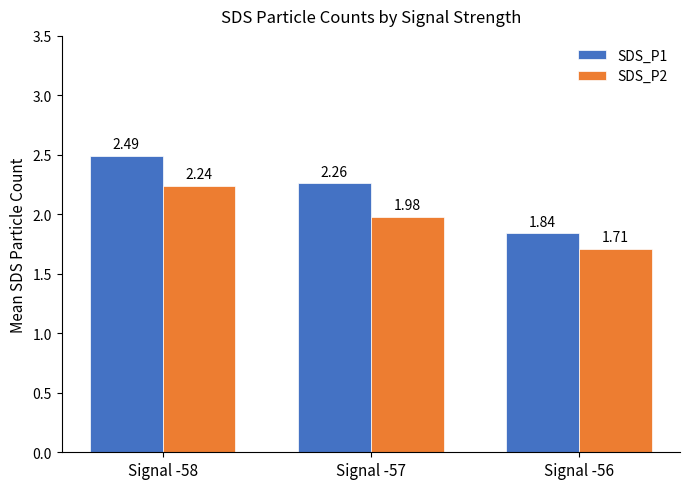

What is the spread (max minus min) of values at Signal -57?

0.3